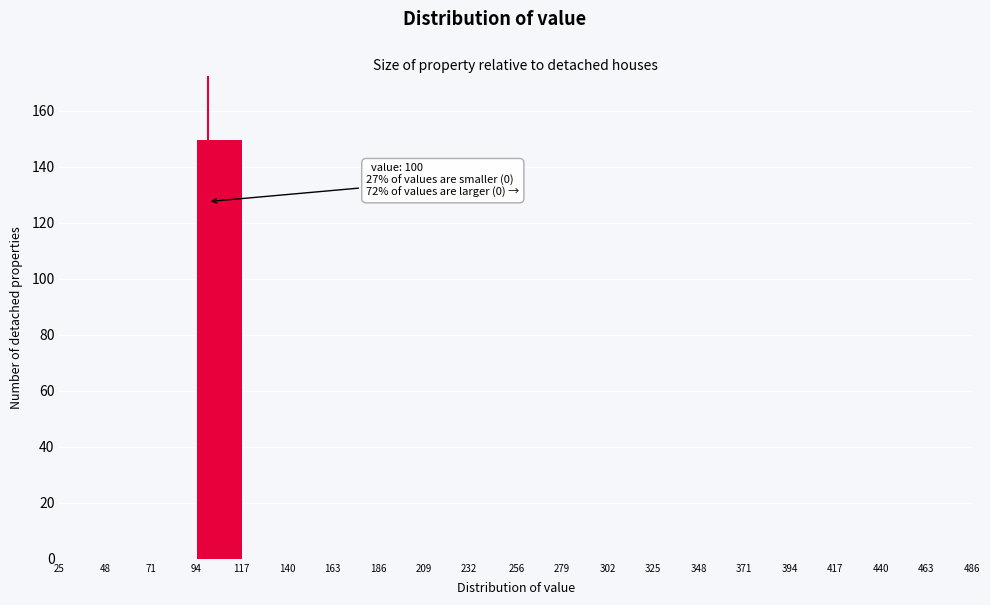

Over which range of the x-axis is the bar tallest?

94 to 117